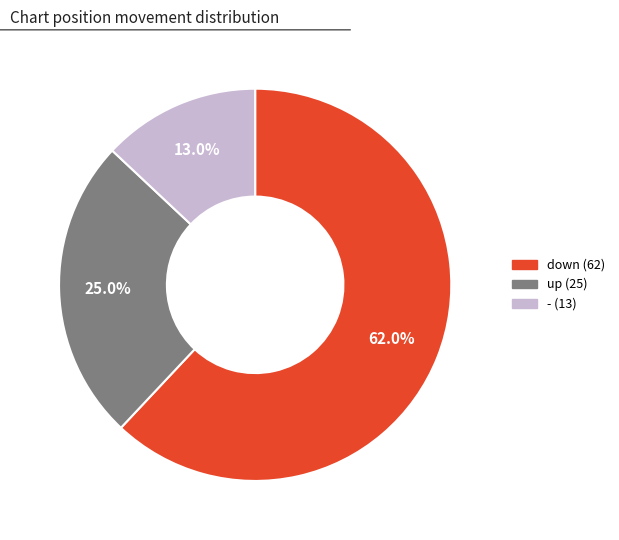

Combined, do - and up account for over 50%?

No